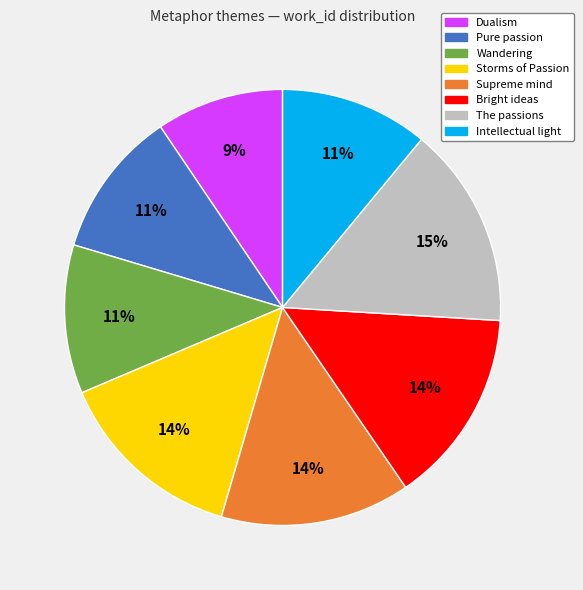

To the nearest percent, what percentage of the pie is Supreme mind?

14%